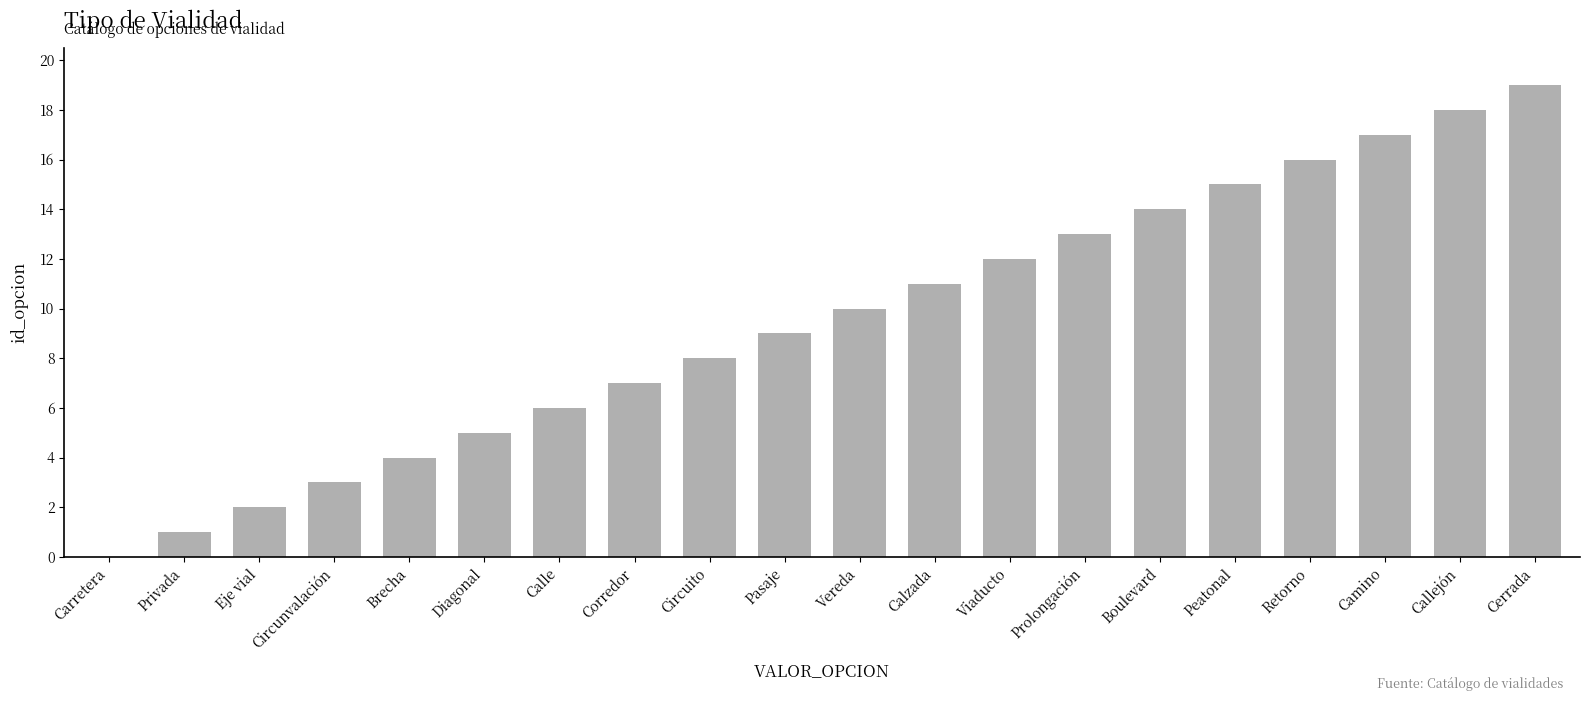

Which has a higher value, Circunvalación or Boulevard?

Boulevard